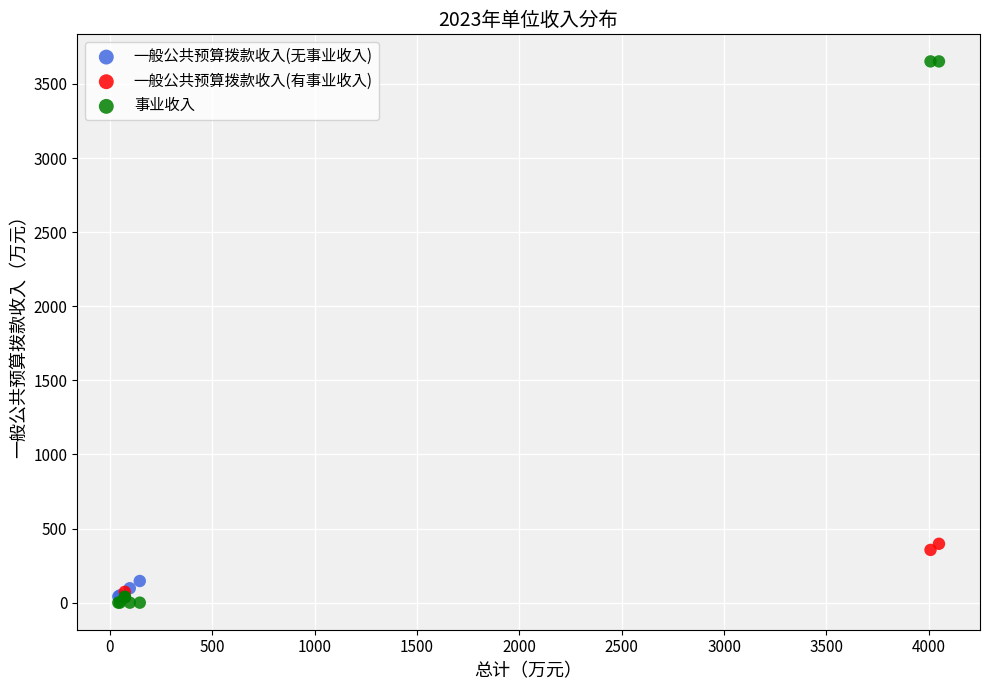

Which series contains the highest Y value?

事业收入